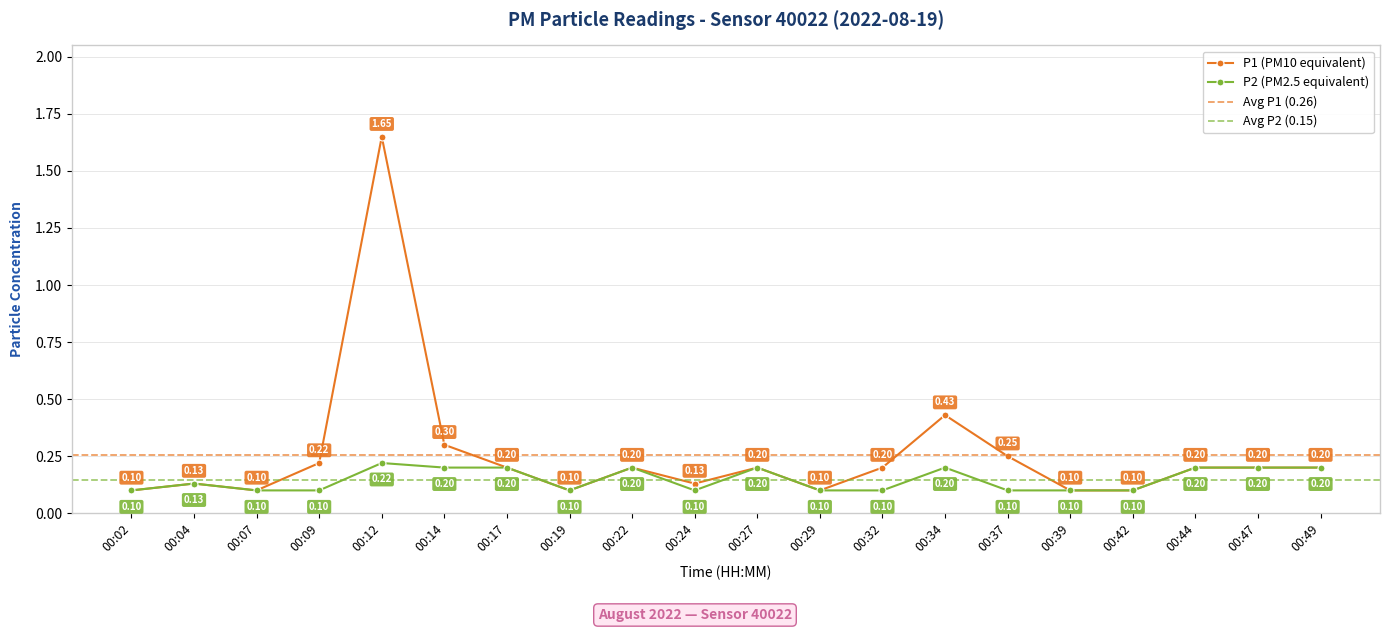

At which category is the sum across all series the highest?

00:12